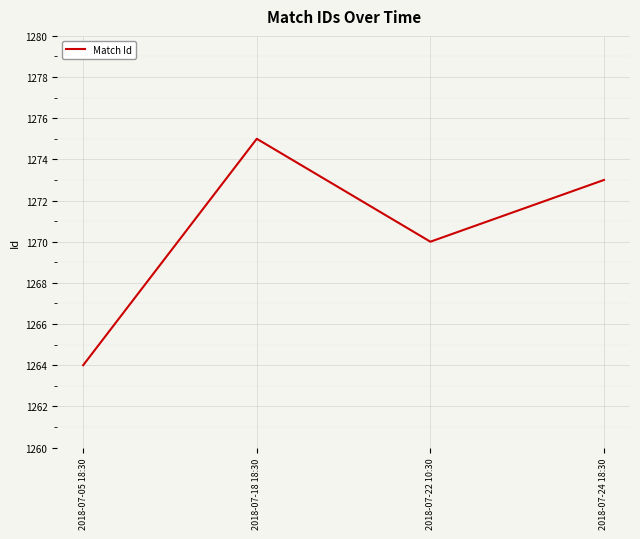

Reading left to right, transcribe all the data shown in this chart.

2018-07-05 18:30=1264	2018-07-18 18:30=1275	2018-07-22 10:30=1270	2018-07-24 18:30=1273